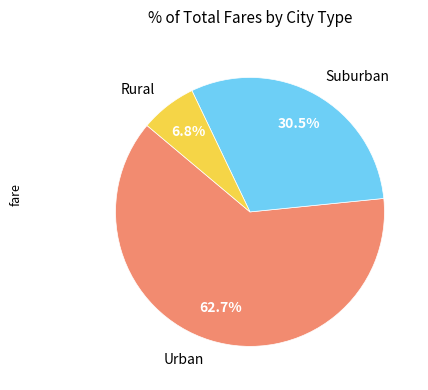

What is the total percentage of Rural and Urban?

69.5%